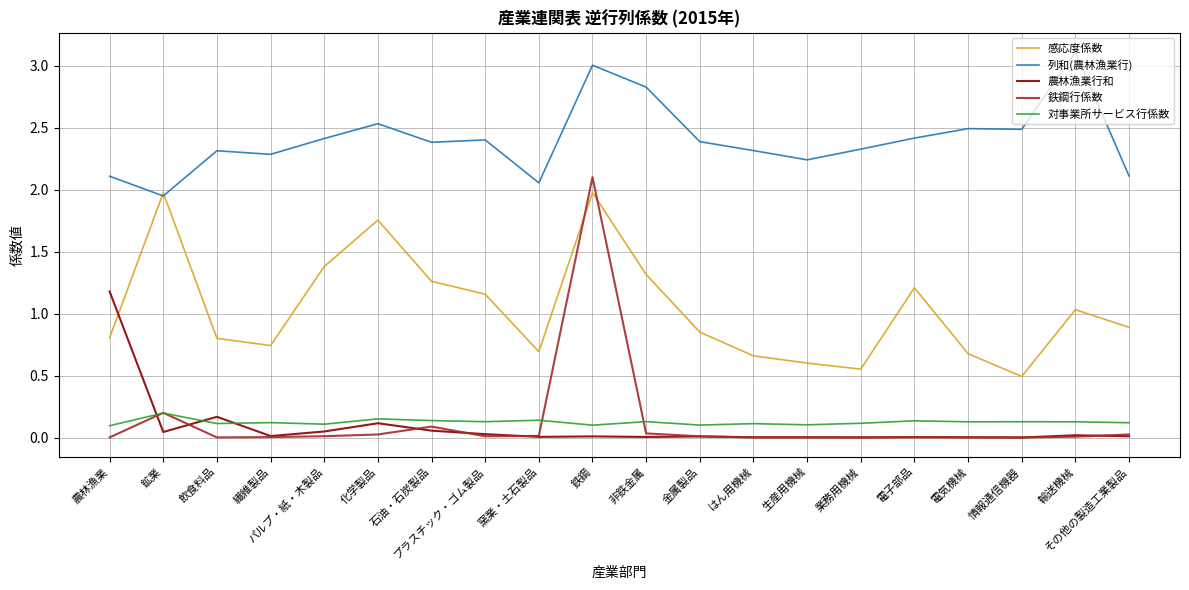

Count the 対事業所サービス行係数 values in the range 0 to 1.

20